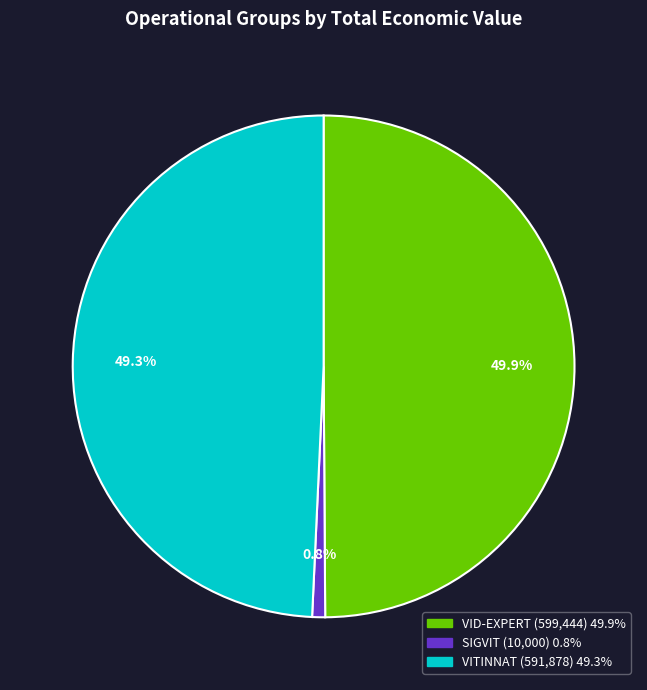

To the nearest percent, what is the average slice percentage?

33%